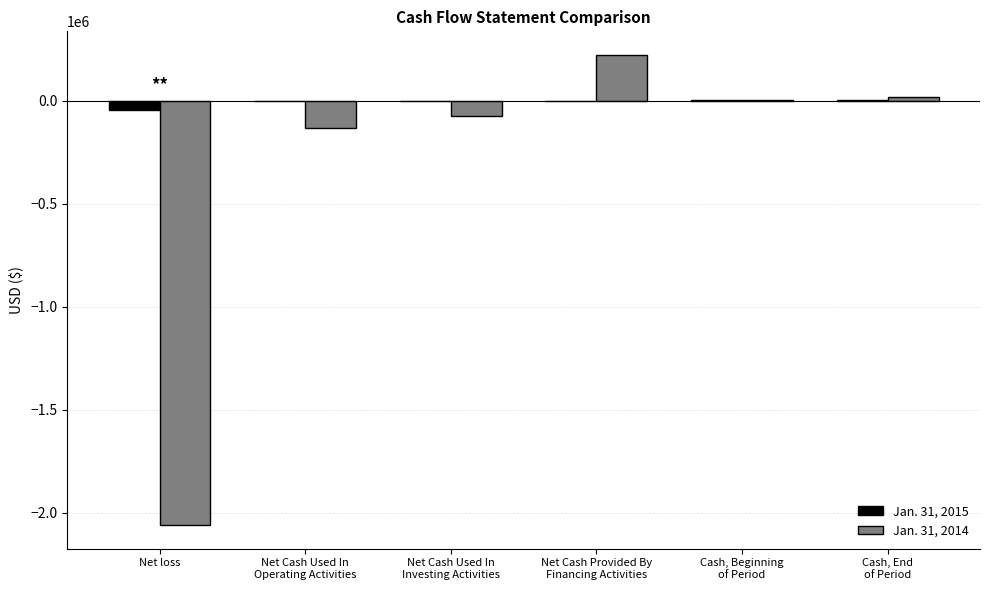

What is the greatest value displayed?

221763